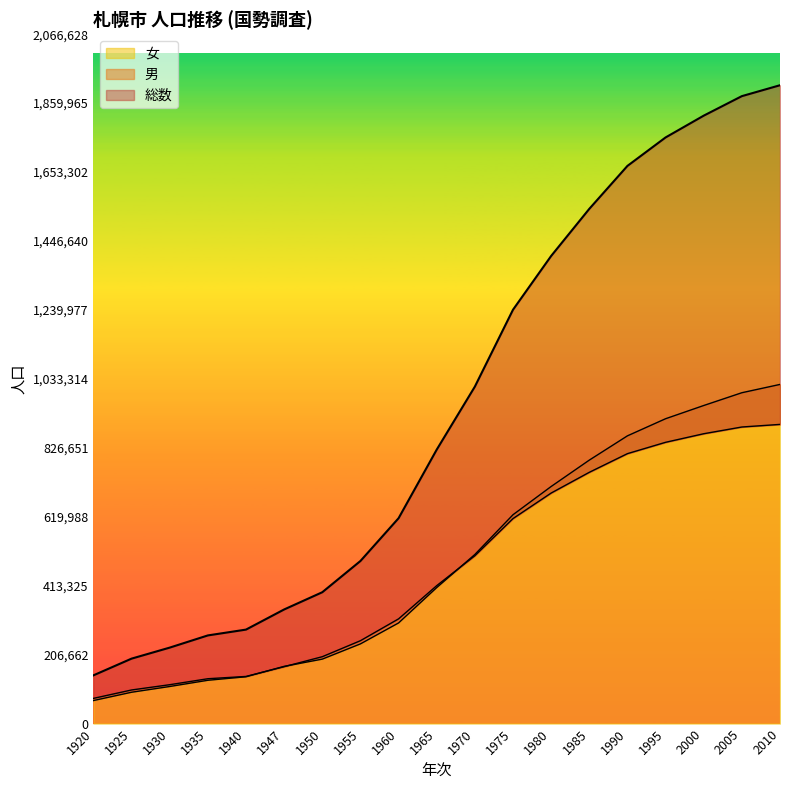

At 1935, list the series in order from largest to smallest.

総数, 男, 女